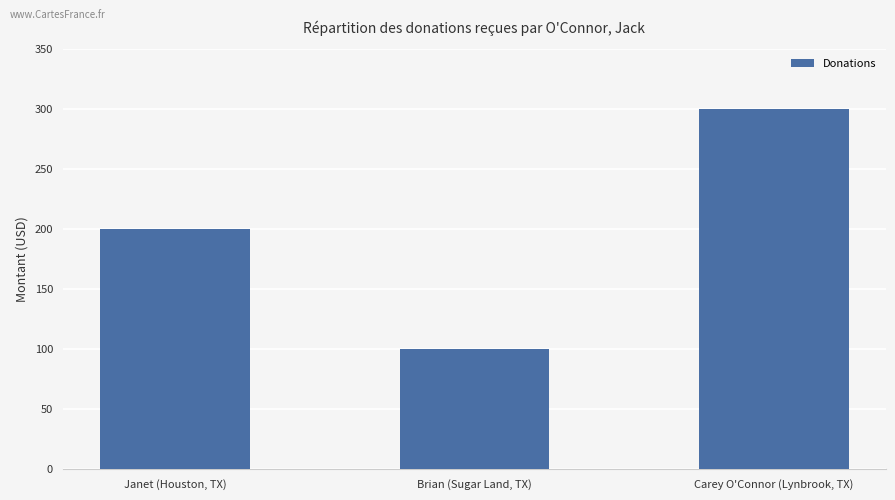

Approximately how many times larger is the value at Brian (Sugar Land, TX) compared to Janet (Houston, TX)?

0.5